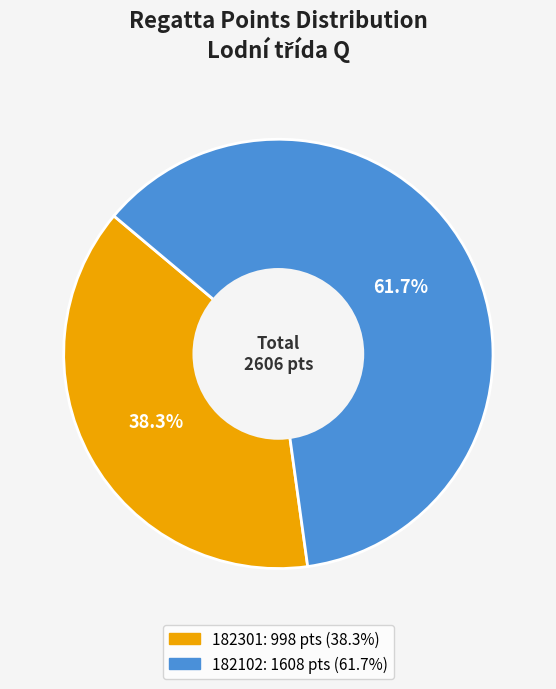

What percentage is NOT represented by 182102?

38.3%